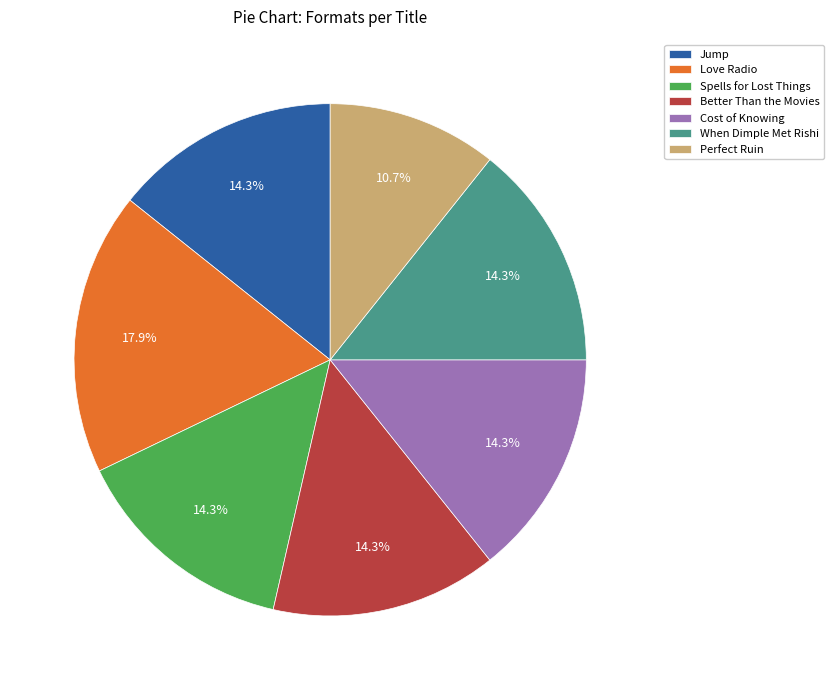

How many slices are in this pie chart?

7